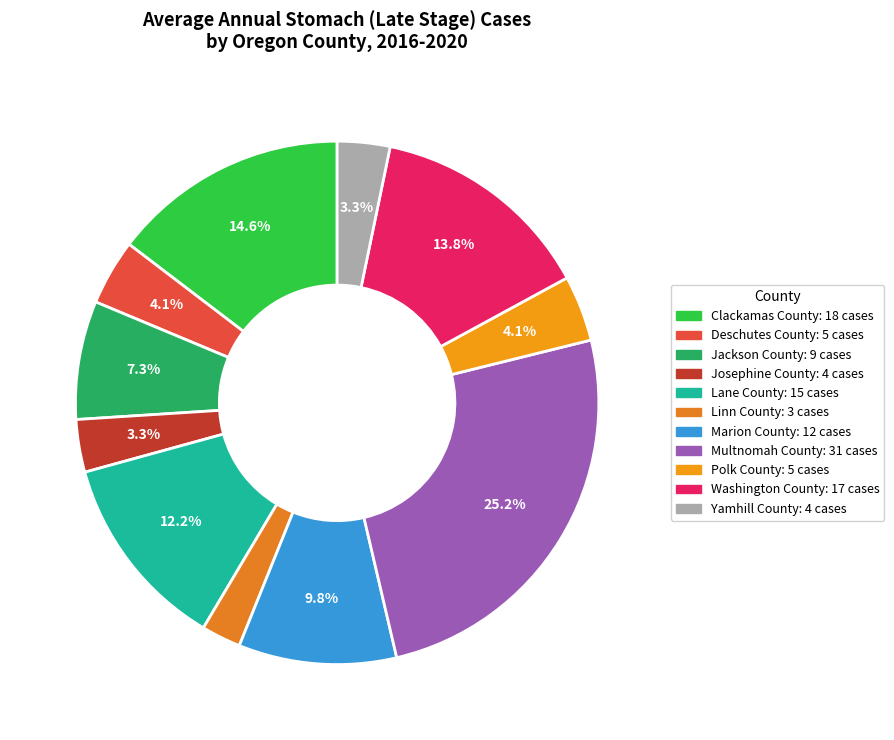

How much of the chart is everything except Polk County?

95.9%